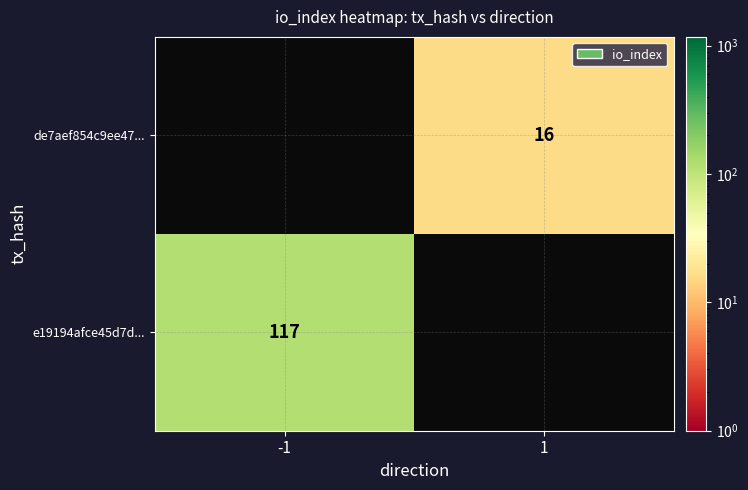

The e19194afce45d7d... series shows 117 at -1. True or false?

True